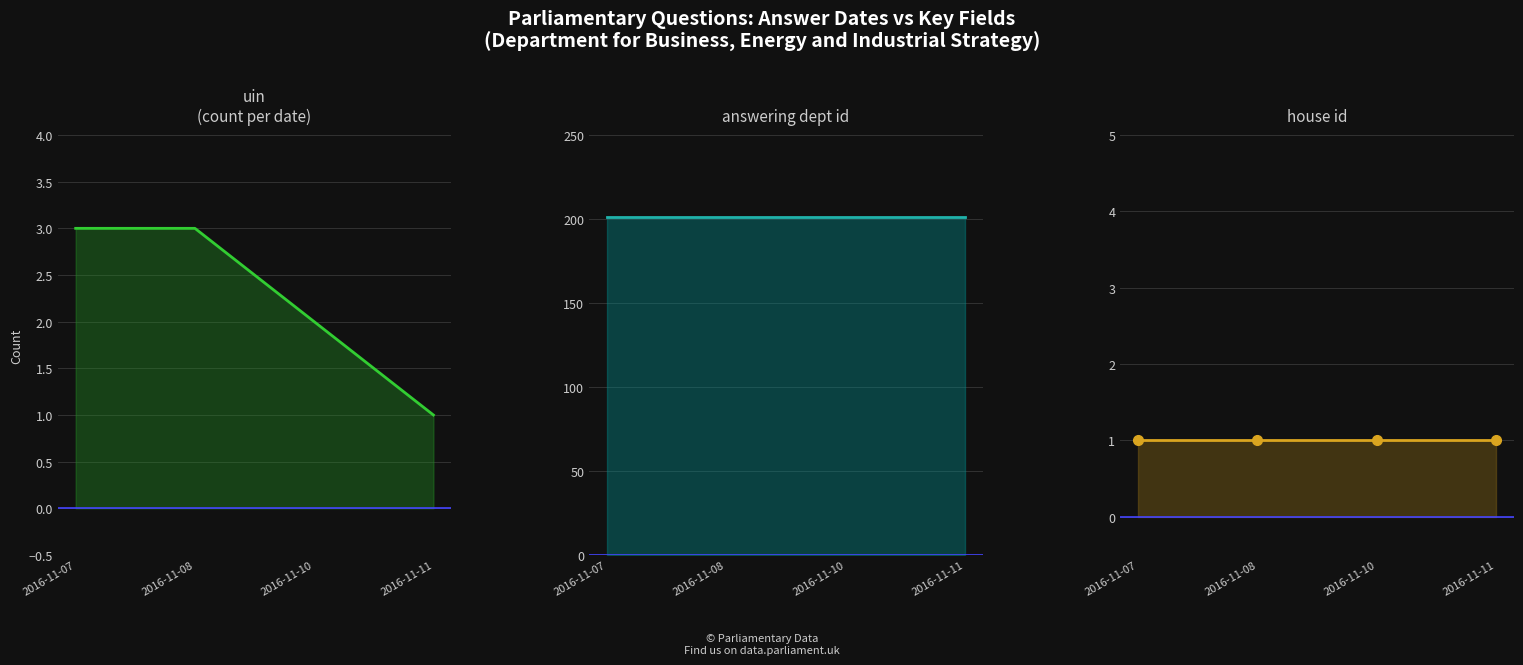

Reading left to right, transcribe all the data shown in this chart.

uin: 2016-11-07=3	2016-11-08=3	2016-11-10=2	2016-11-11=1
answering dept id: 2016-11-07=201	2016-11-08=201	2016-11-10=201	2016-11-11=201
house id: 2016-11-07=1	2016-11-08=1	2016-11-10=1	2016-11-11=1